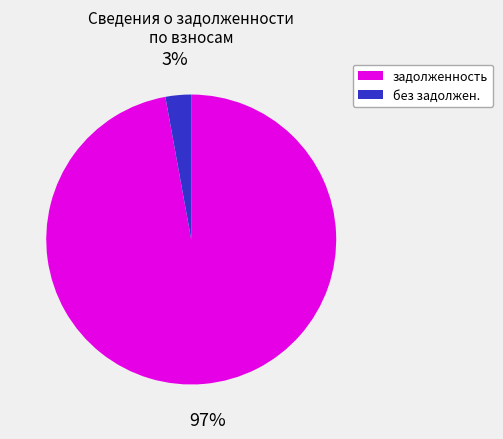

Which has a higher value, задолженность or без задолжен.?

задолженность